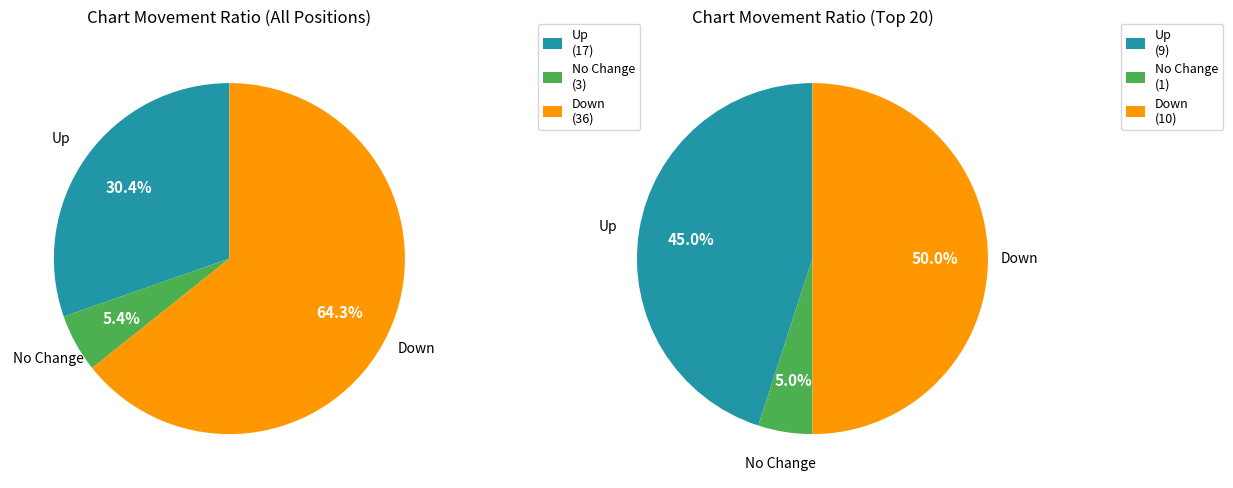

What portion of the pie excludes down?

35.7%